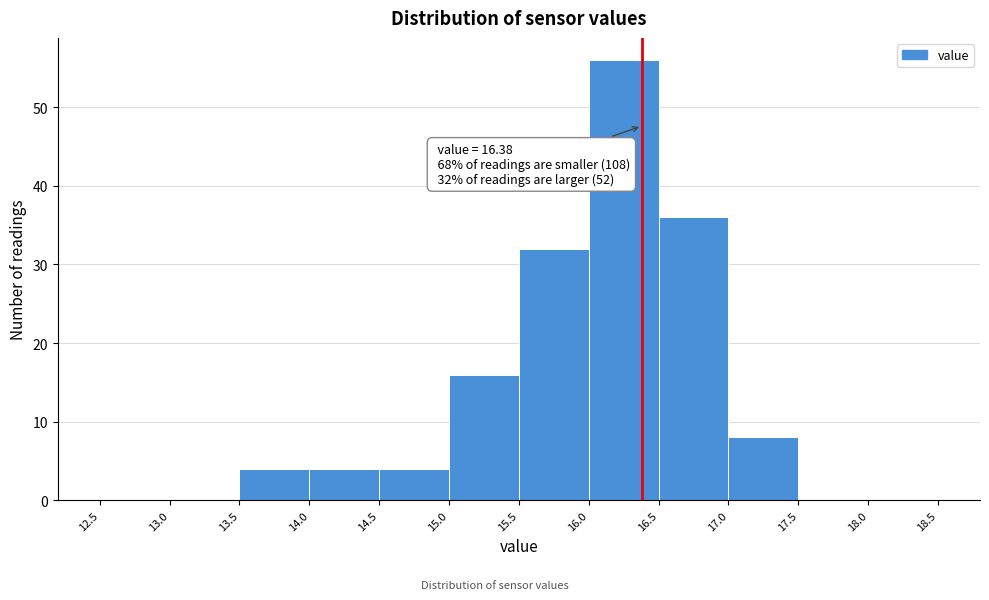

Which range on the x-axis has the tallest bar?

16.0 to 16.5